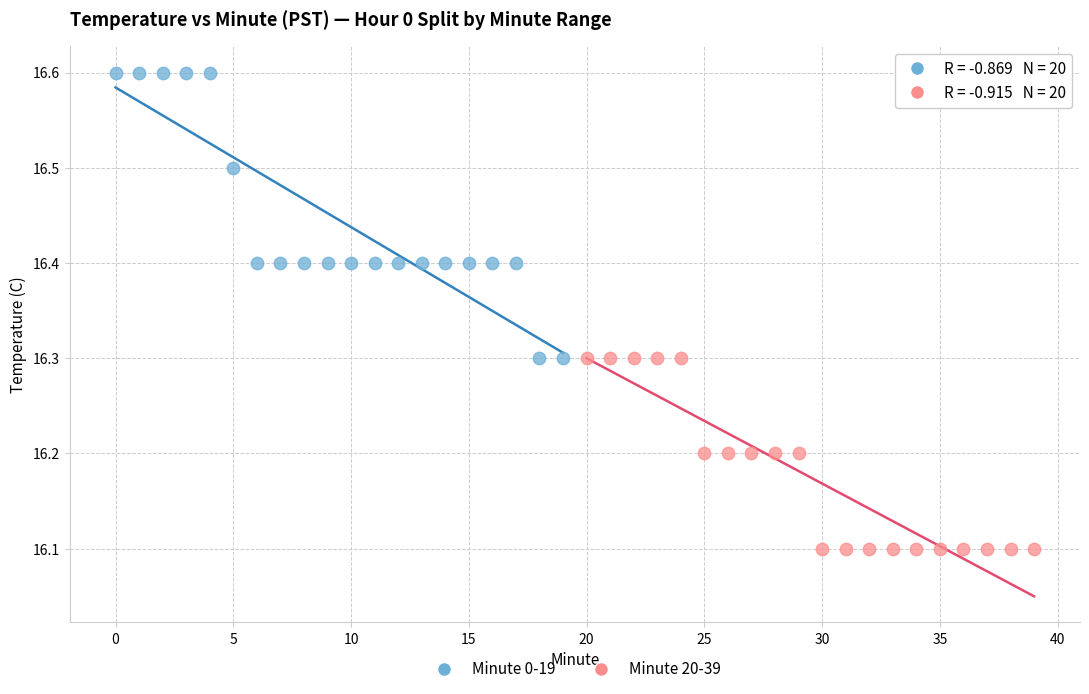

Which series has the largest Y range (max minus min)?

Minute 0-19